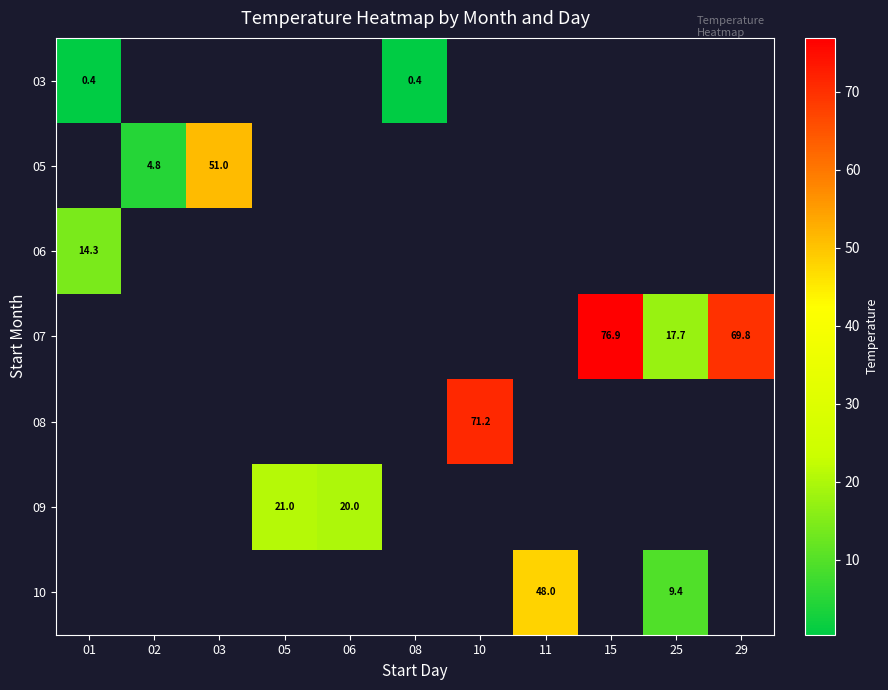

Is it true that 10 equals 9.4 at 25?

True